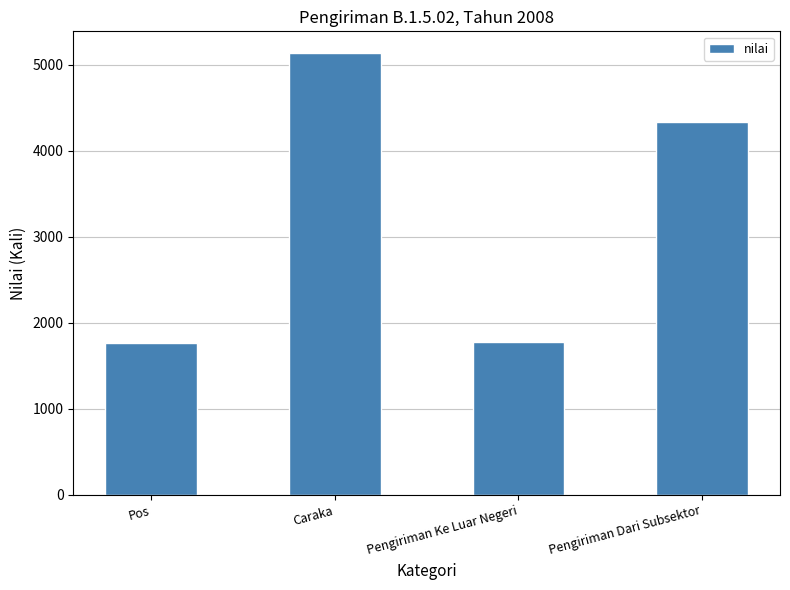

What is the maximum value shown in the chart?

5129